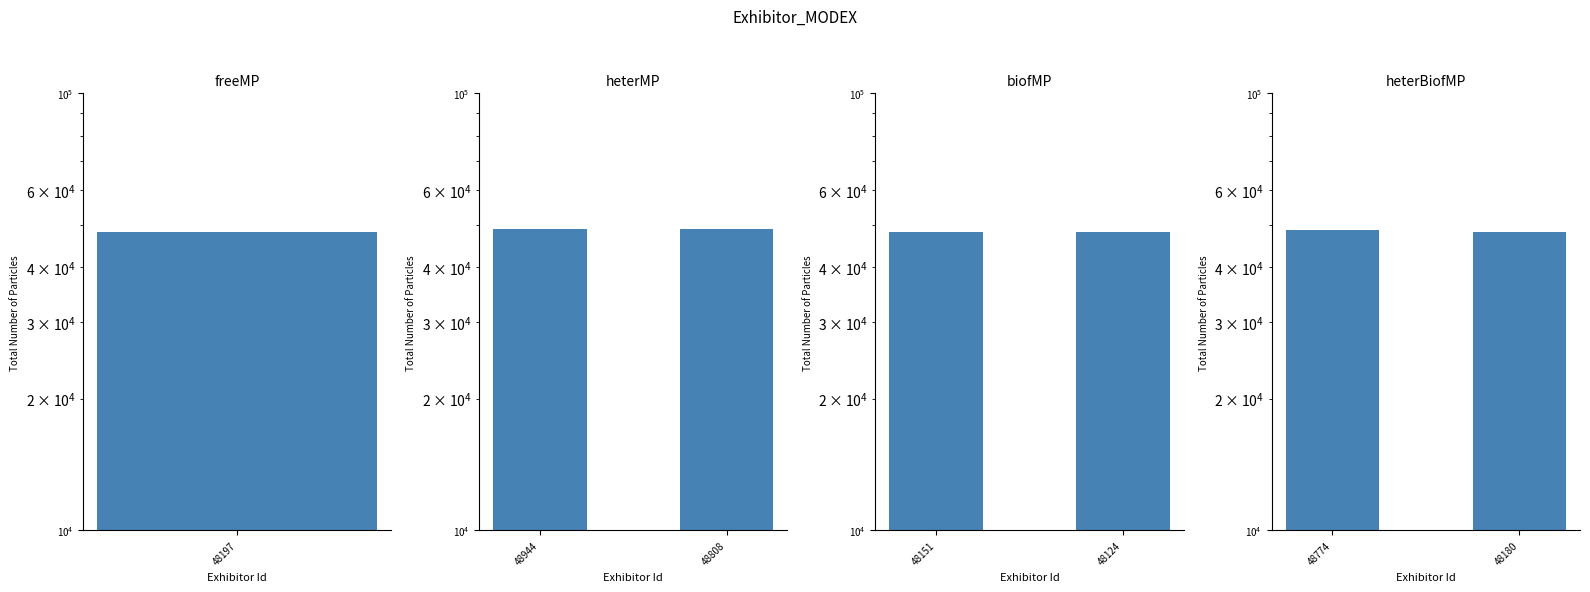

How many data points in biofMP are less than 48151?

1